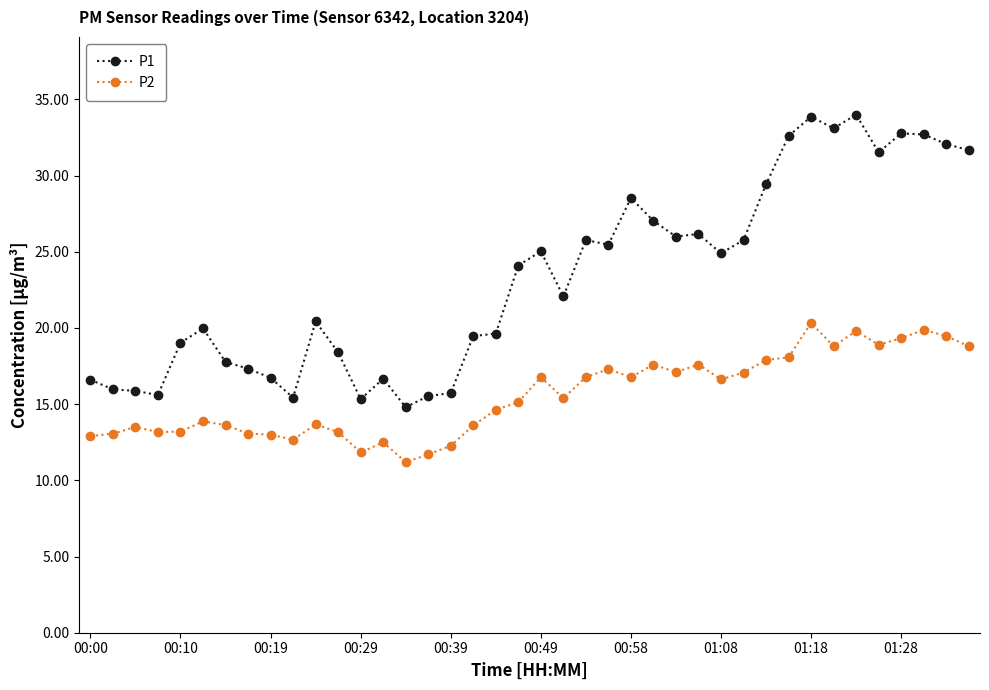

What are all the series names shown in the legend?

P1, P2